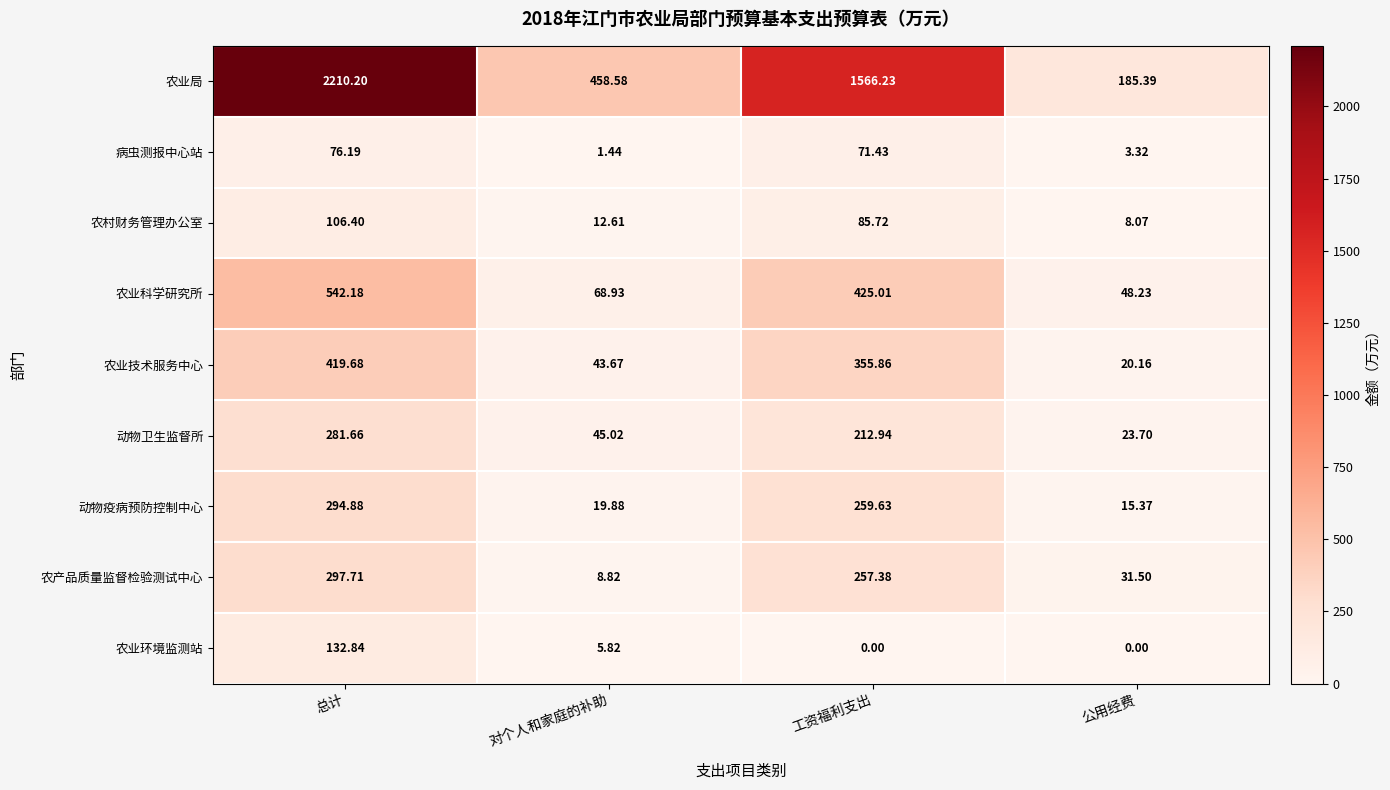

Which series has the largest range (max minus min)?

农业局